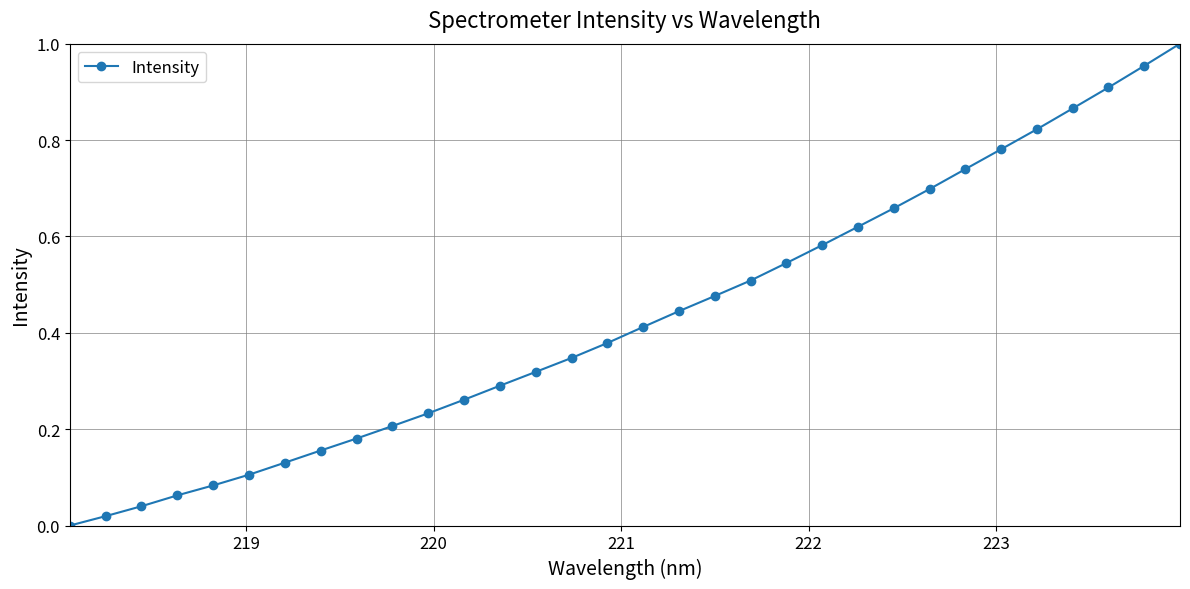

What is the sum of all values?

13.8